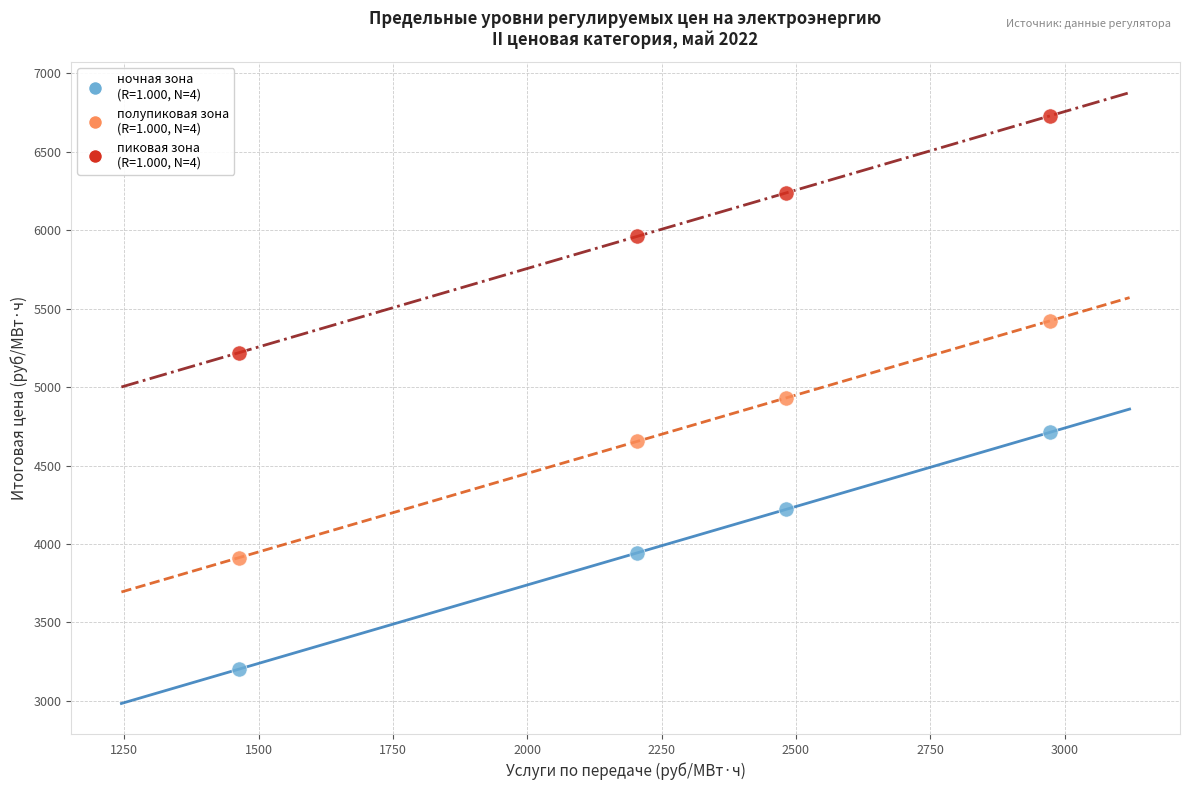

Across all data points, what is the range of X values (max minus min)?

1508.1